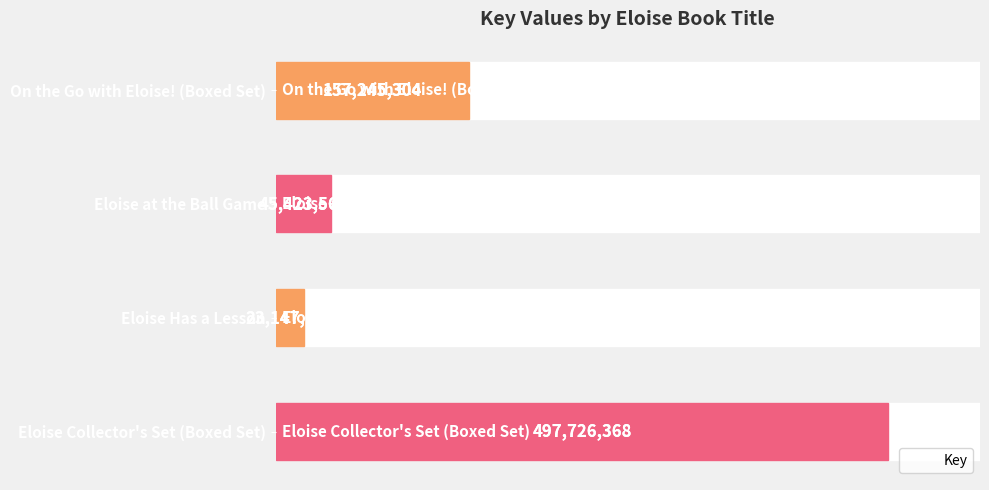

How many data points does each series have?

4